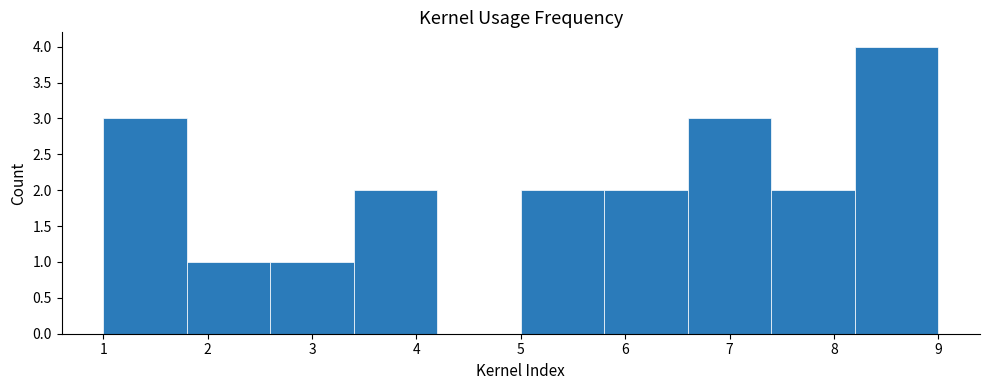

Over which range of the x-axis is the bar tallest?

8.2 to 9.0